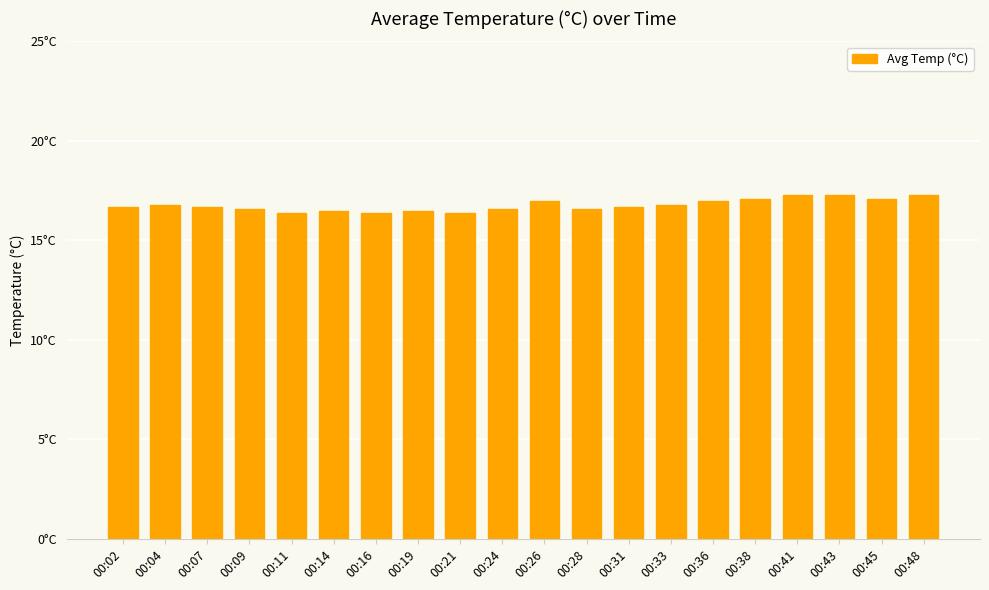

Are the bars horizontal?

No